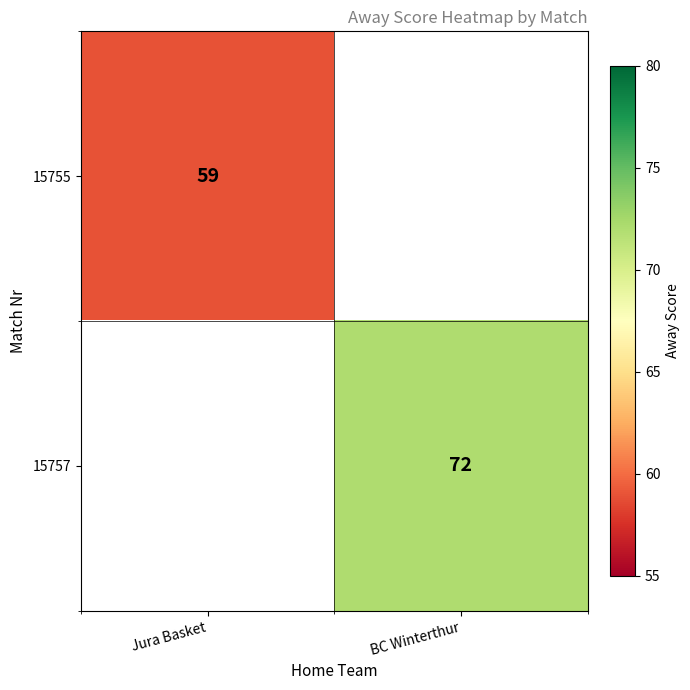

At how many categories does at least one series exceed 69?

1